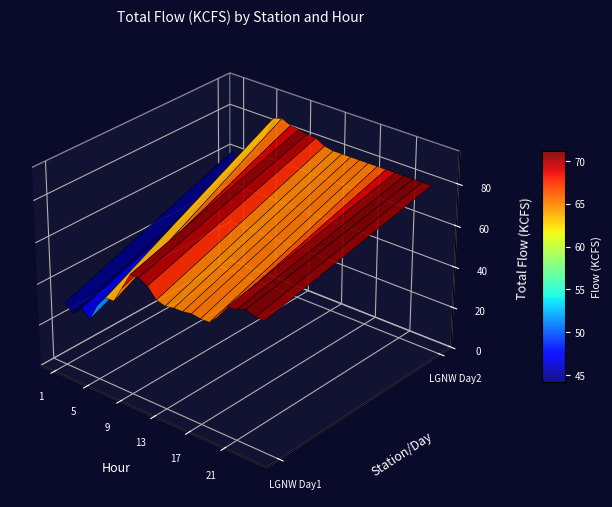

What is the sum of the LGNW_hr1 values at 9 and 16?

108.3